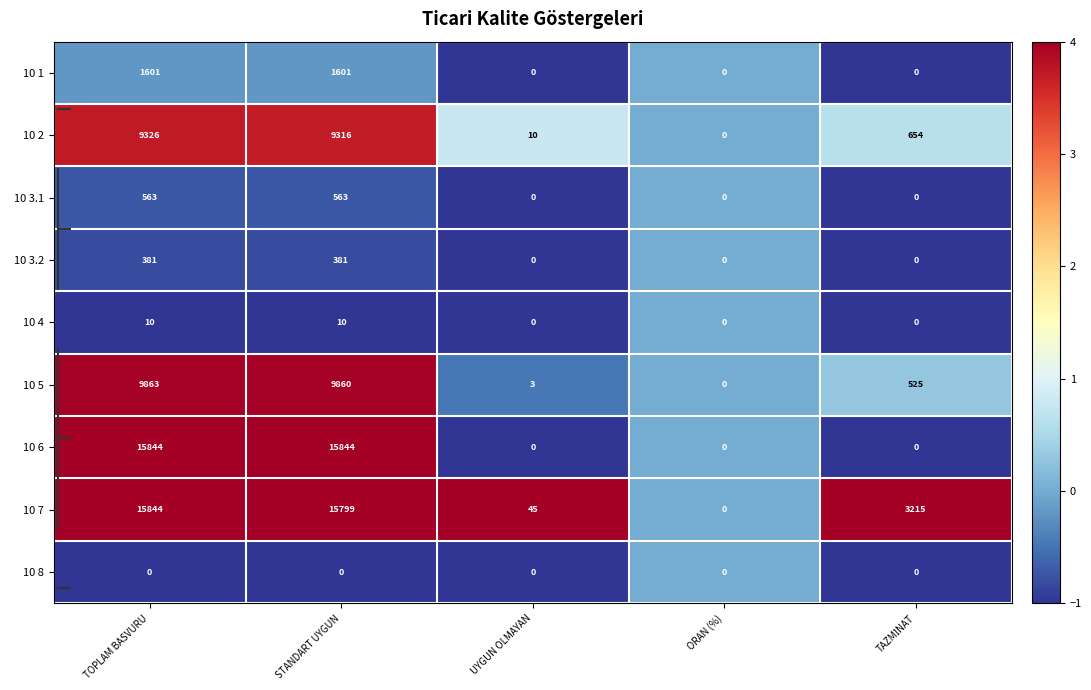

What is the difference between the maximum and second lowest values in the 10 3.1 series?

563